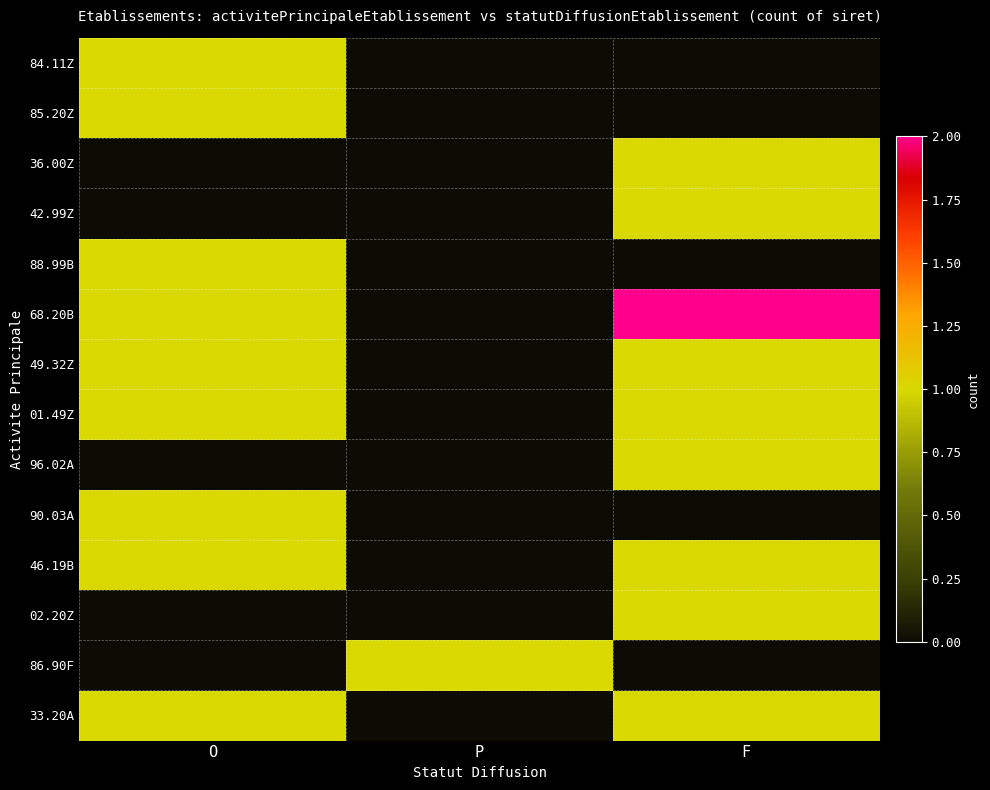

What is the total value across all series at F?

10